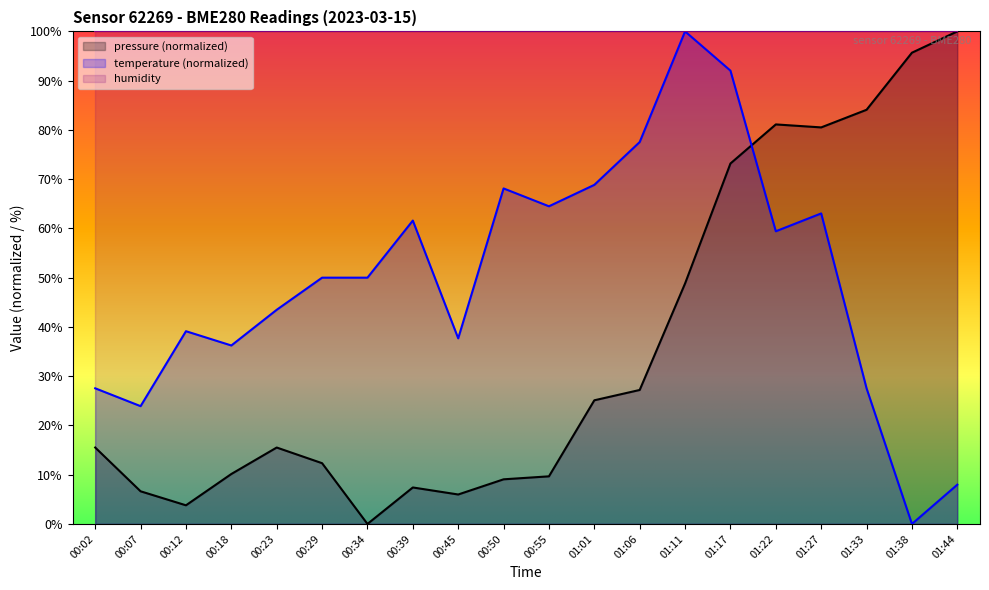

Between 01:11 and 01:17, which is larger?

01:17